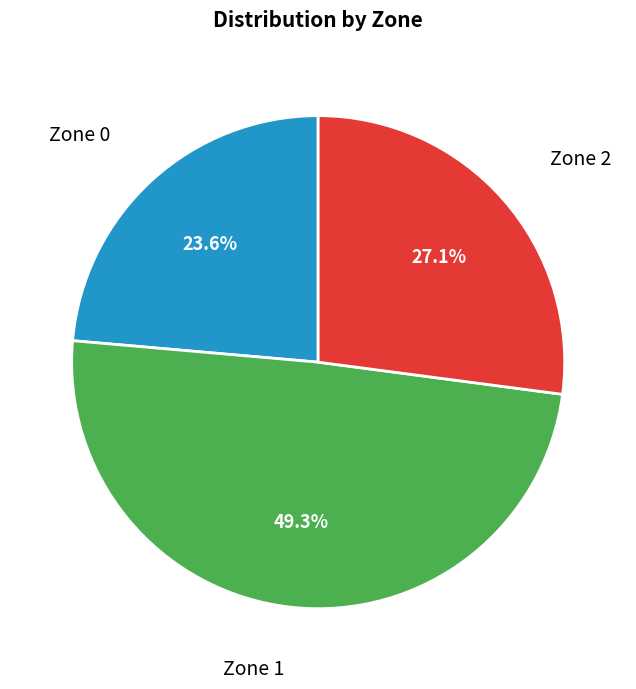

What percentage is NOT represented by Zone 2?

72.9%